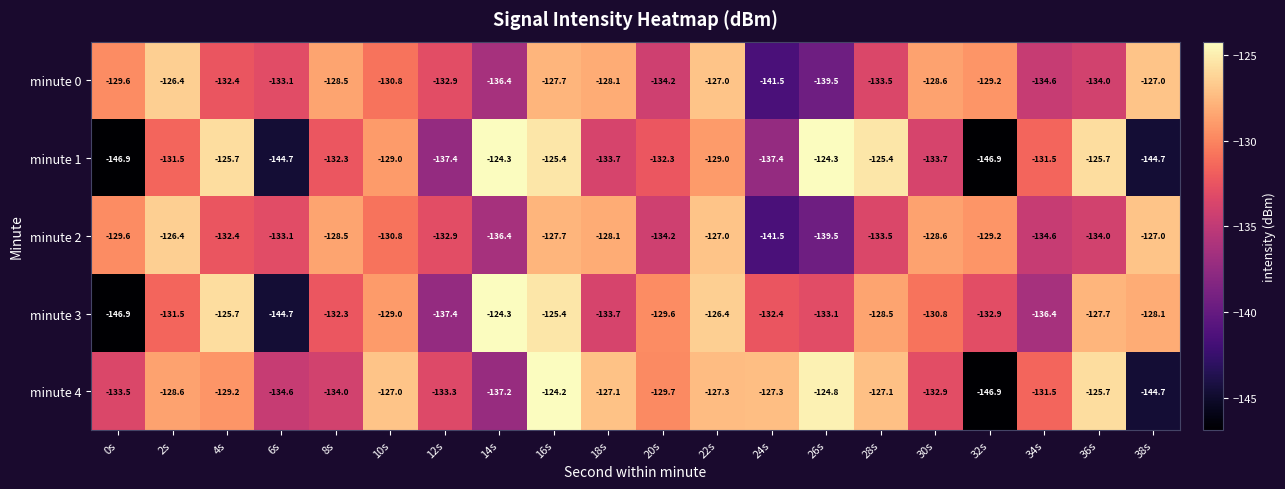

What is the difference between the maximum and second lowest values in the minute 2 series?

13.1